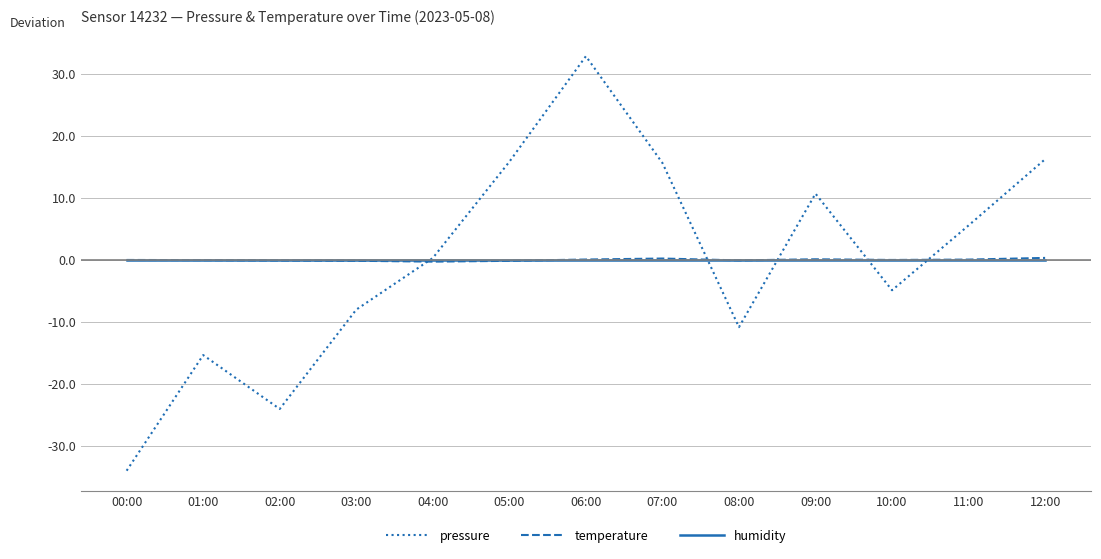

Between 02:00 and 12:00, which series saw the biggest shift?

pressure